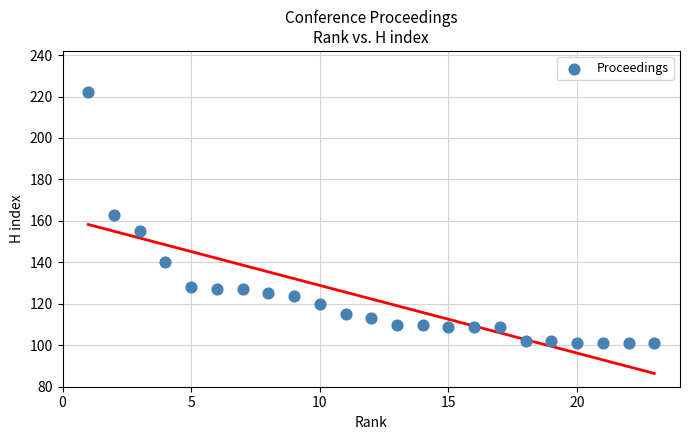

What is the range of Y values (max minus min)?

121